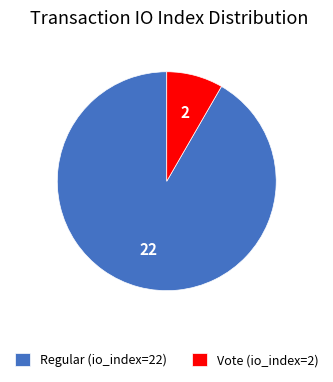

Rank the categories by value from highest to lowest.

Regular (io_index=22), Vote (io_index=2)